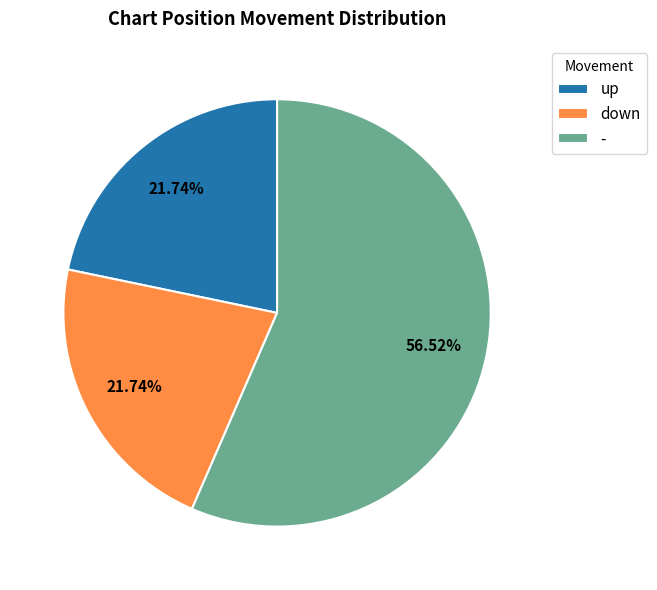

Which slice is the largest?

-